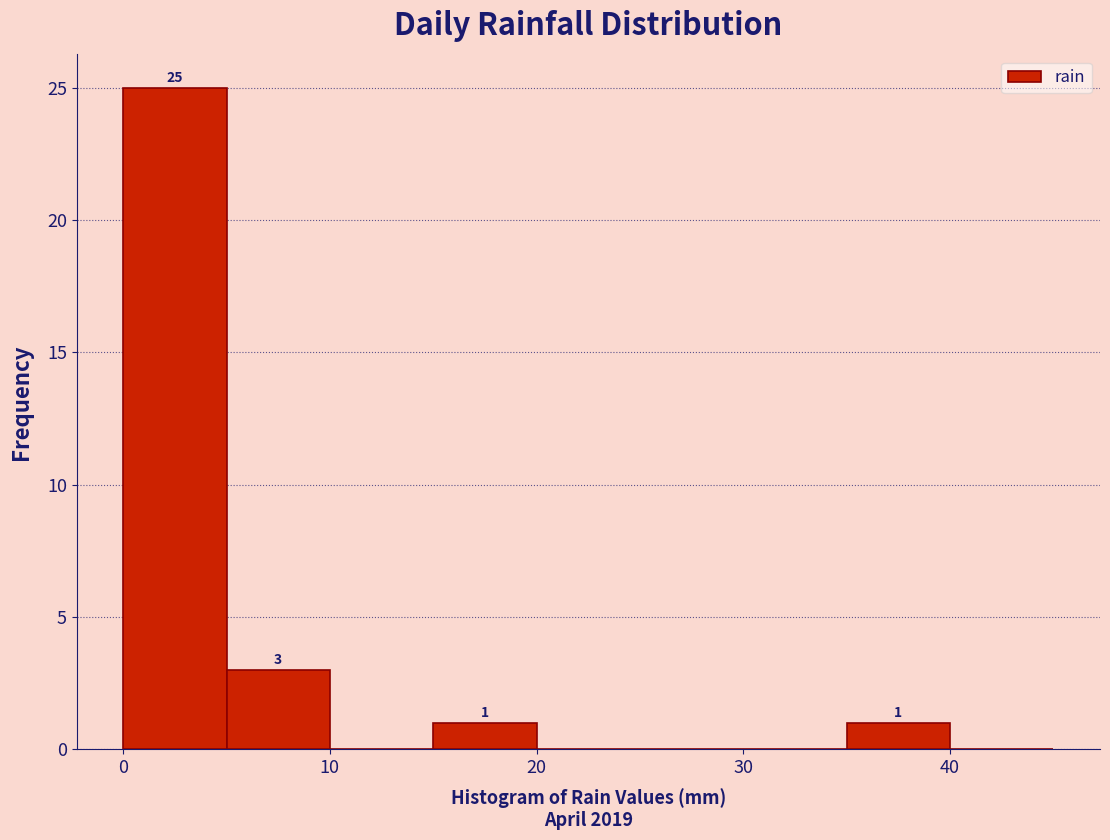

Which range on the x-axis has the tallest bar?

0 to 5